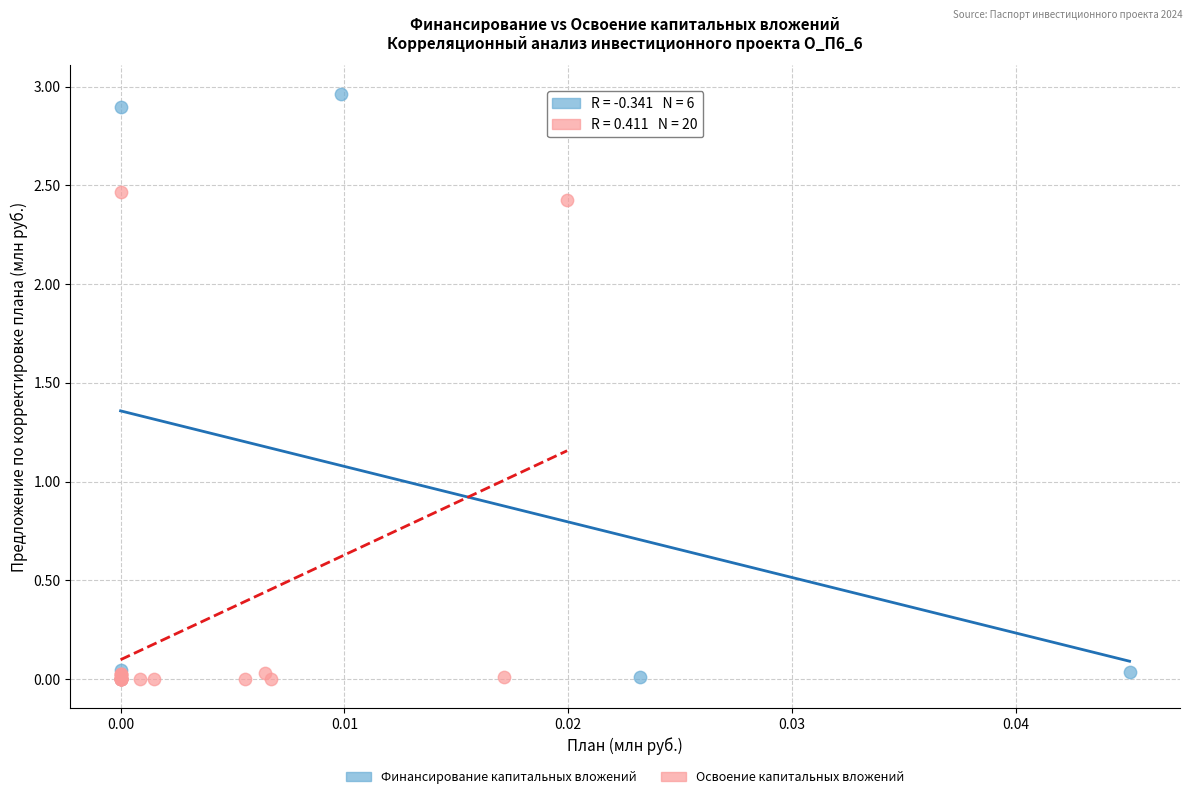

Which series has the widest spread of Y values?

Финансирование капитальных вложений